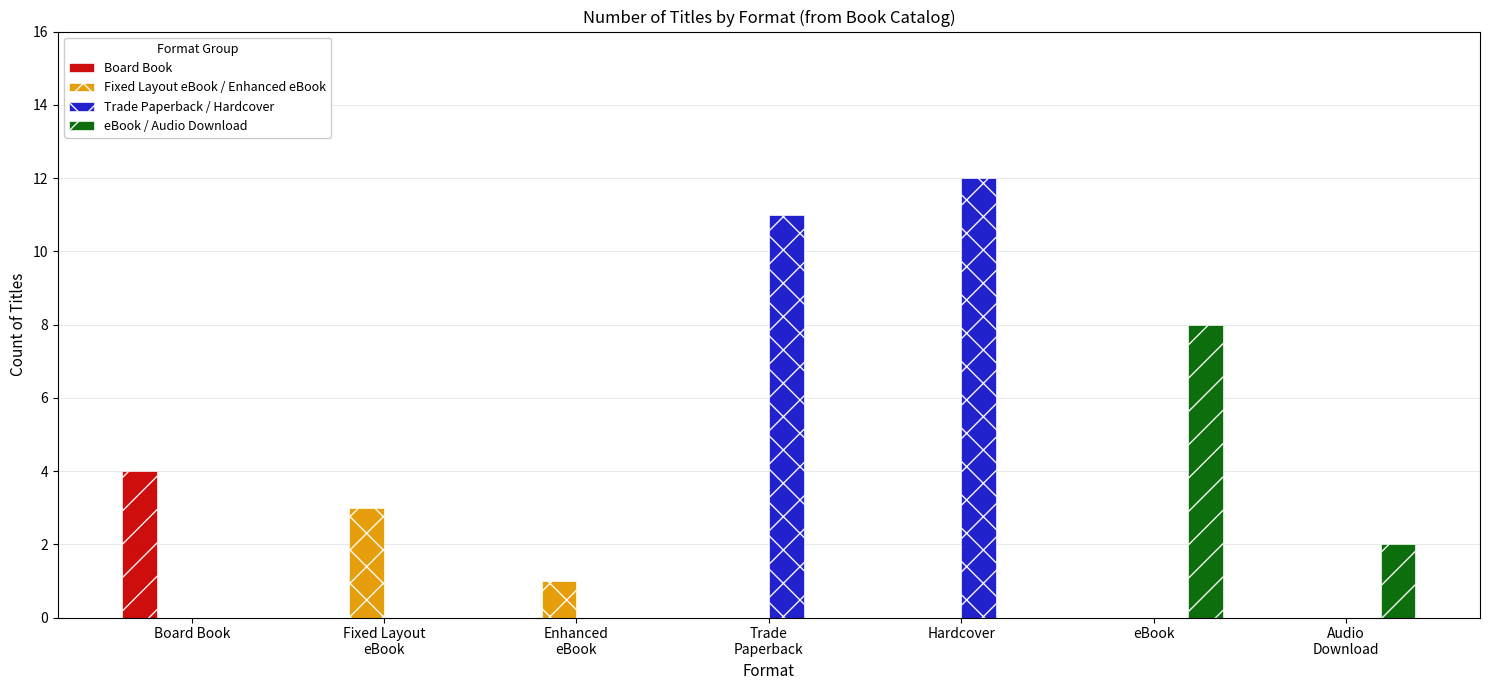

What is the total value across all series at eBook?

8